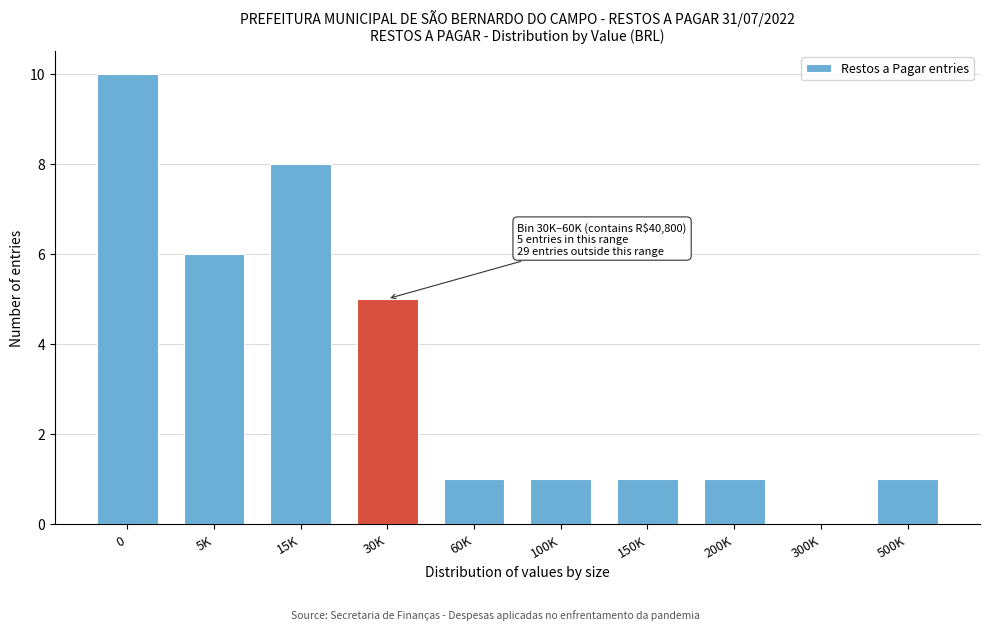

Reading left to right, list all the values displayed in this chart.

0=10	5K=6	15K=8	30K=5	60K=1	100K=1	150K=1	200K=1	300K=0	500K=1